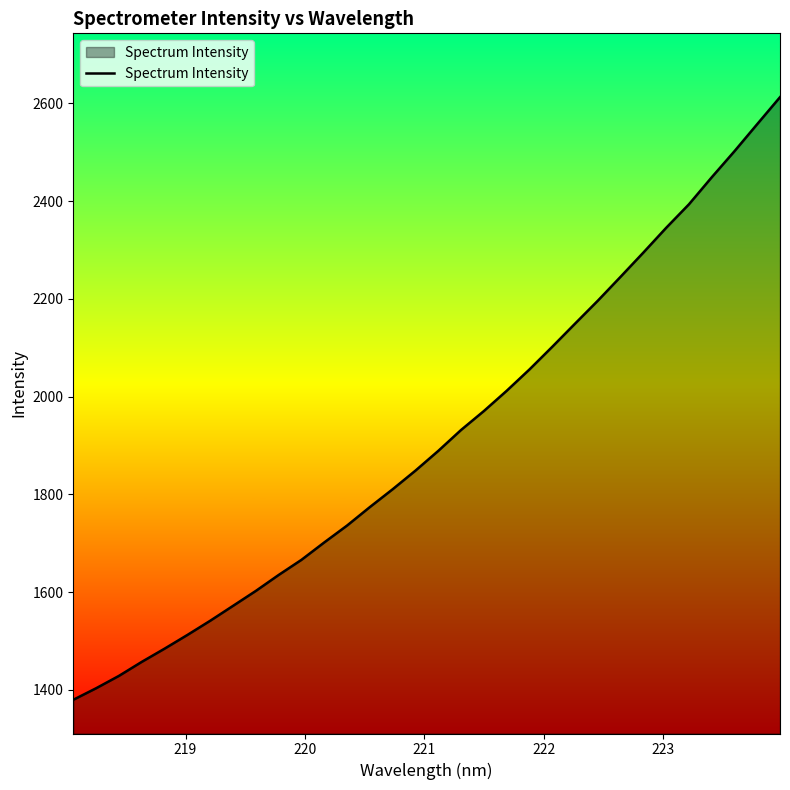

What is the minimum value shown in the chart?

1379.6